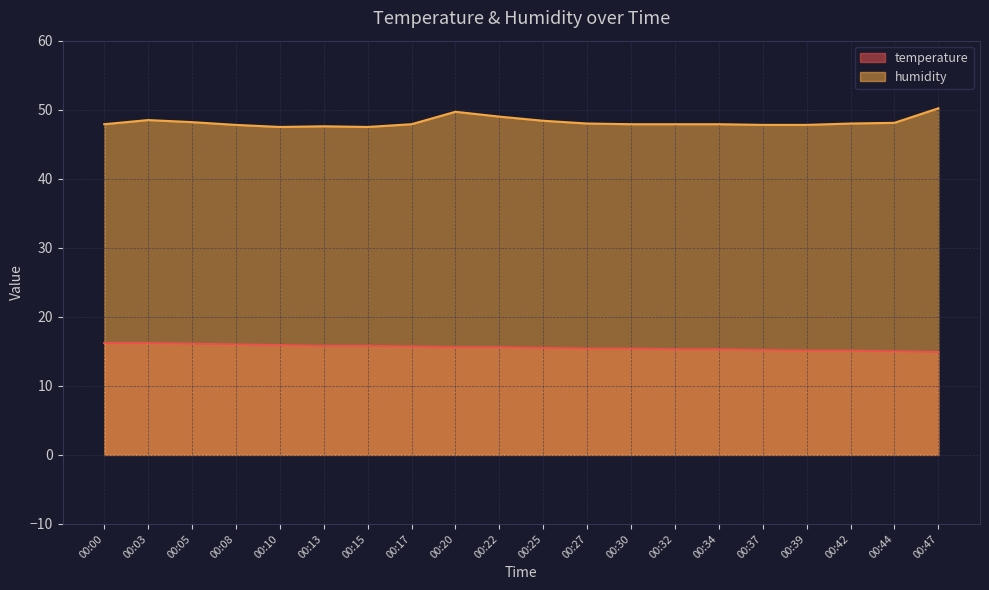

The temperature series shows 15.3 at 00:32. True or false?

True